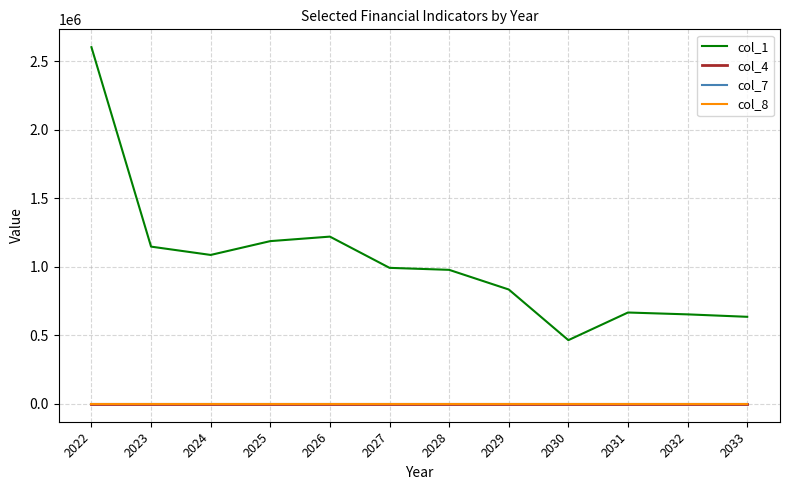

Does the chart display data point markers on the line(s)?

No